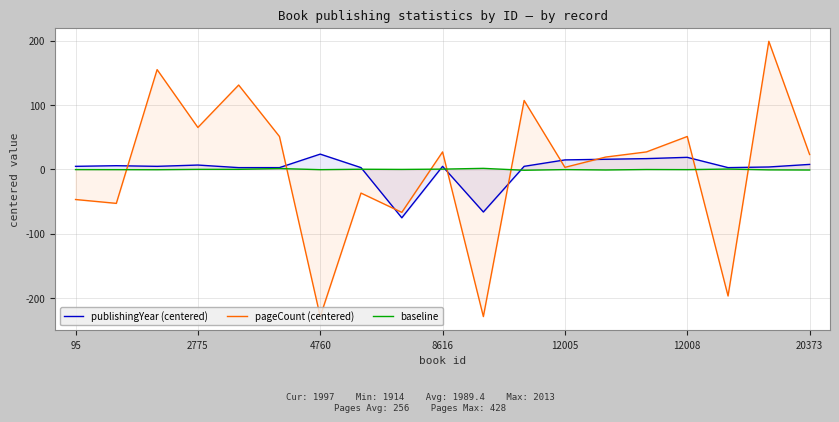

Reading left to right, transcribe all the data shown in this chart.

publishingYear (centered): 4.6	5.6	4.6	6.6	2.6	2.6	23.6	2.6	-75.4	4.6	-66.4	4.6	14.6	15.6	16.6	18.6	2.6	3.6	7.6
pageCount (centered): -46.9	-52.9	155.1	65.1	131.1	51.1	-228.9	-36.9	-66.9	27.1	-228.9	107.1	3.1	19.1	27.1	51.1	-196.9	199.1	23.1
baseline: -0.4	-0.5	-0.6	-0.1	-0.0	1.2	-0.5	0.1	-0.2	0.3	1.5	-1.5	-0.4	-1.0	-0.3	-0.5	0.4	-0.9	-1.1